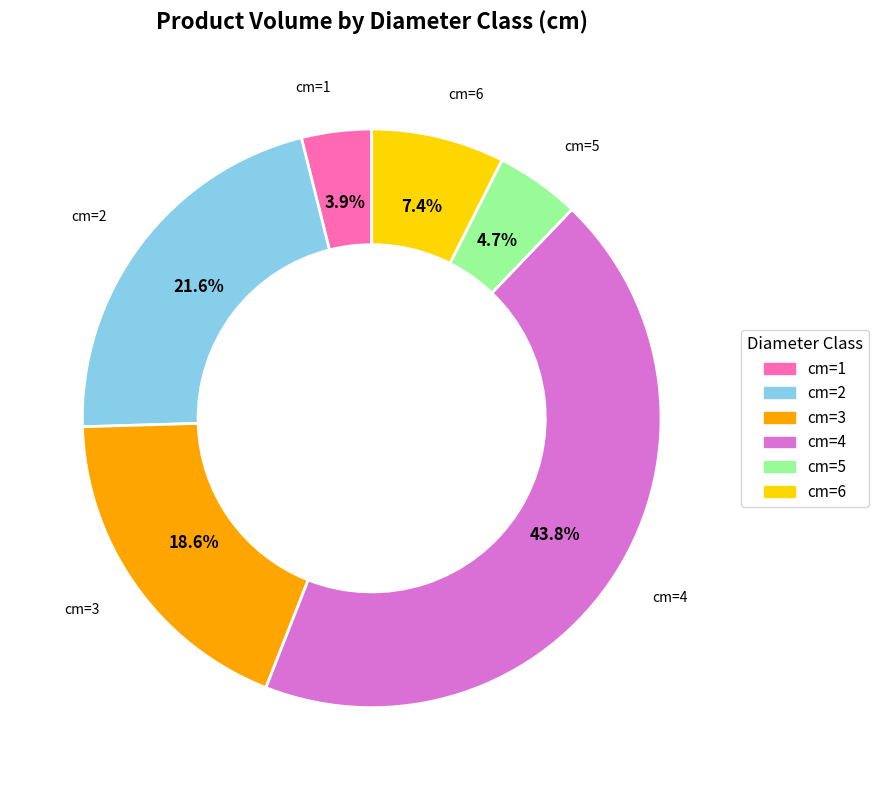

Does any single category account for the majority?

No